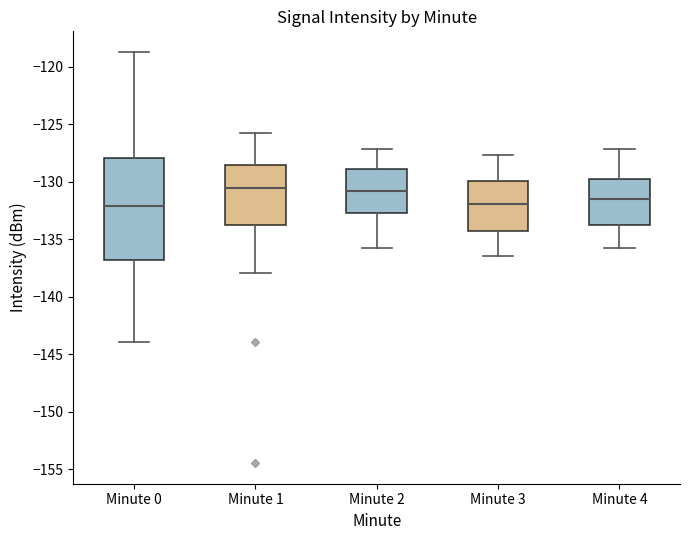

Where does the upper whisker of the box for Minute 0 end on the y-axis? The values are not printed on the chart, so give them approximately, as read against the axis.

-118.5